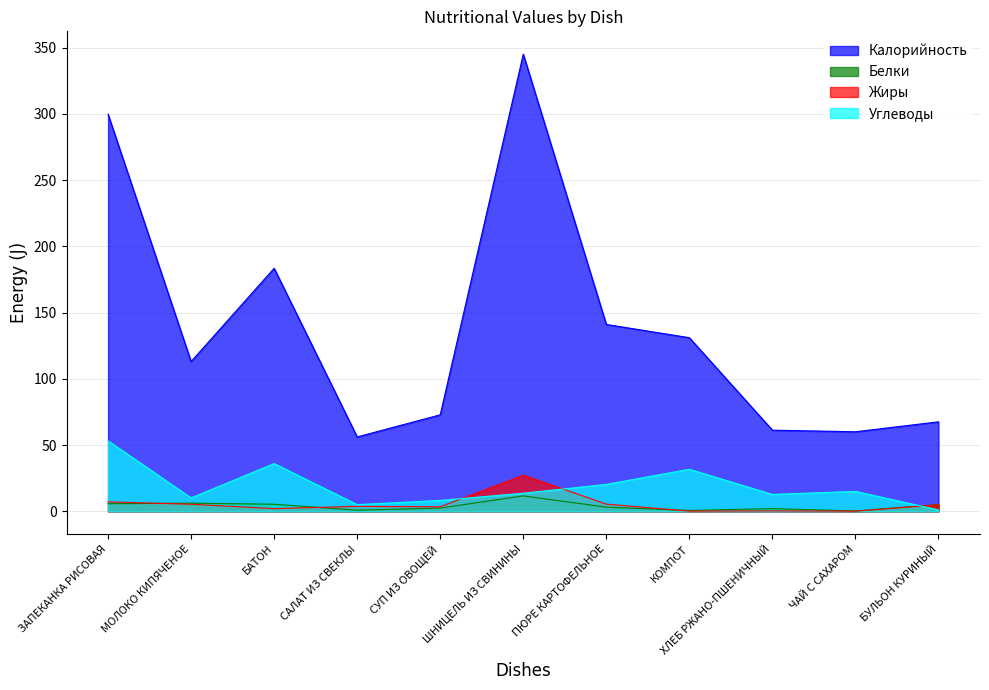

Reading left to right, transcribe all the data shown in this chart.

Калорийность: ЗАПЕКАНКА РИСОВАЯ=299.7	МОЛОКО КИПЯЧЕНОЕ=113.0	БАТОН=183.4	САЛАТ ИЗ СВЕКЛЫ=56.1	СУП ИЗ ОВОЩЕЙ=72.8	ШНИЦЕЛЬ ИЗ СВИНИНЫ=345.0	ПЮРЕ КАРТОФЕЛЬНОЕ=141.0	КОМПОТ=131.0	ХЛЕБ РЖАНО-ПШЕНИЧНЫЙ=61.2	ЧАЙ С САХАРОМ=60.0	БУЛЬОН КУРИНЫЙ=67.5
Белки: ЗАПЕКАНКА РИСОВАЯ=5.7	МОЛОКО КИПЯЧЕНОЕ=6.1	БАТОН=5.3	САЛАТ ИЗ СВЕКЛЫ=0.8	СУП ИЗ ОВОЩЕЙ=2.4	ШНИЦЕЛЬ ИЗ СВИНИНЫ=11.6	ПЮРЕ КАРТОФЕЛЬНОЕ=3.1	КОМПОТ=0.6	ХЛЕБ РЖАНО-ПШЕНИЧНЫЙ=2.0	ЧАЙ С САХАРОМ=0.2	БУЛЬОН КУРИНЫЙ=5.1
Жиры: ЗАПЕКАНКА РИСОВАЯ=7.1	МОЛОКО КИПЯЧЕНОЕ=5.3	БАТОН=2.0	САЛАТ ИЗ СВЕКЛЫ=3.7	СУП ИЗ ОВОЩЕЙ=3.4	ШНИЦЕЛЬ ИЗ СВИНИНЫ=27.2	ПЮРЕ КАРТОФЕЛЬНОЕ=5.4	КОМПОТ=0.1	ХЛЕБ РЖАНО-ПШЕНИЧНЫЙ=0.3	ЧАЙ С САХАРОМ=0.1	БУЛЬОН КУРИНЫЙ=4.9
Углеводы: ЗАПЕКАНКА РИСОВАЯ=53.2	МОЛОКО КИПЯЧЕНОЕ=10.1	БАТОН=36.0	САЛАТ ИЗ СВЕКЛЫ=5.0	СУП ИЗ ОВОЩЕЙ=8.2	ШНИЦЕЛЬ ИЗ СВИНИНЫ=13.6	ПЮРЕ КАРТОФЕЛЬНОЕ=20.3	КОМПОТ=31.7	ХЛЕБ РЖАНО-ПШЕНИЧНЫЙ=12.7	ЧАЙ С САХАРОМ=15.0	БУЛЬОН КУРИНЫЙ=1.0